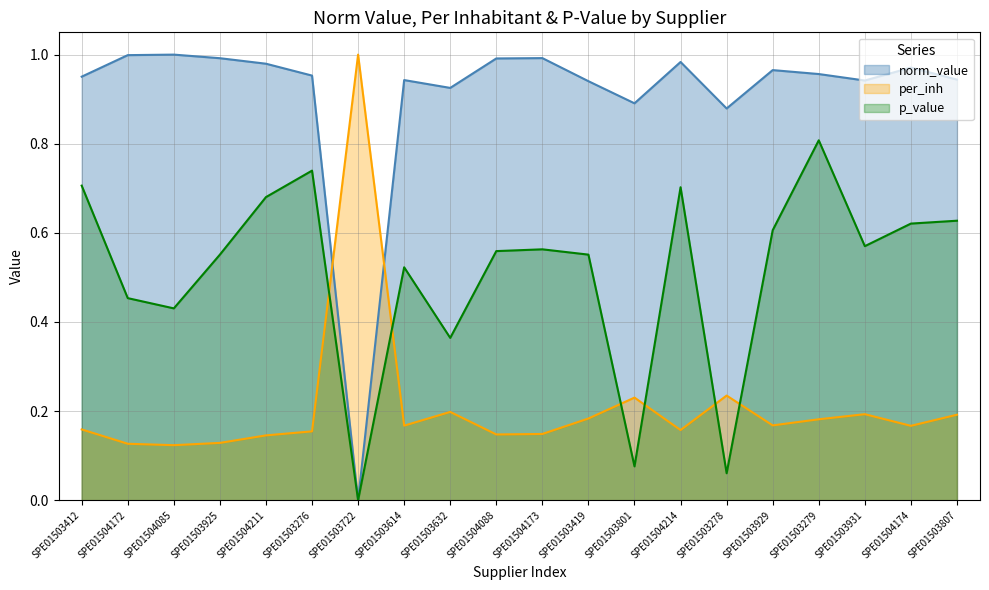

The per_inh series shows 0.1 at SPE01504211. True or false?

True